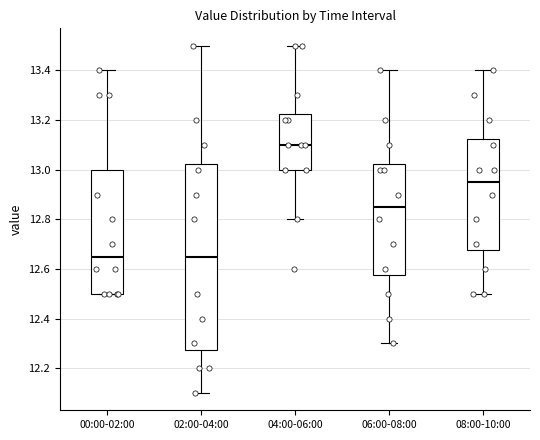

Comparing the boxes themselves (not the whiskers), which one is the tallest?

02:00-04:00